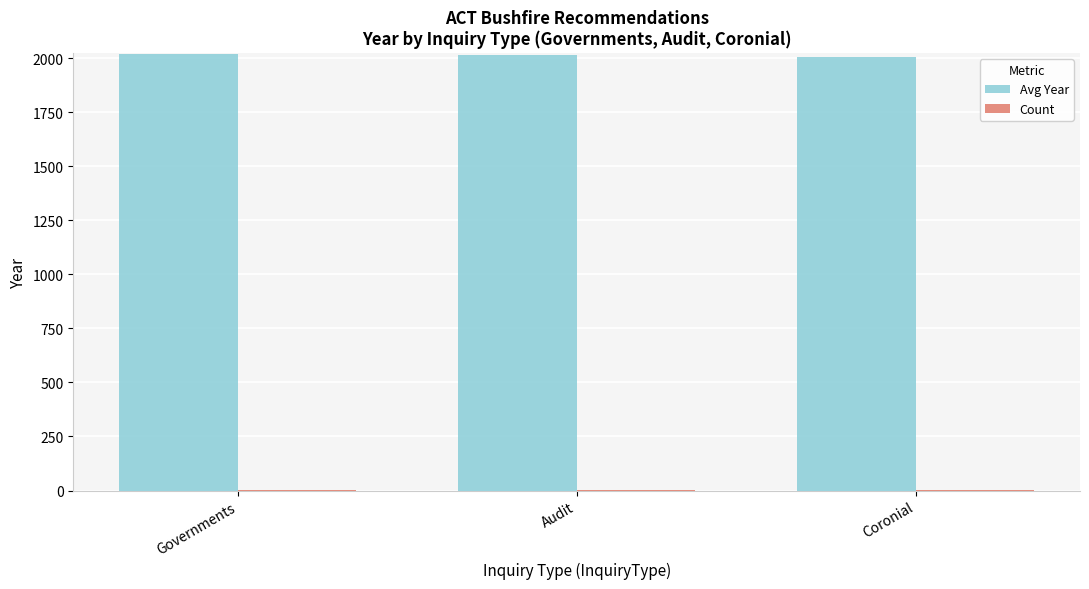

Which series has the largest total across all categories?

Avg Year